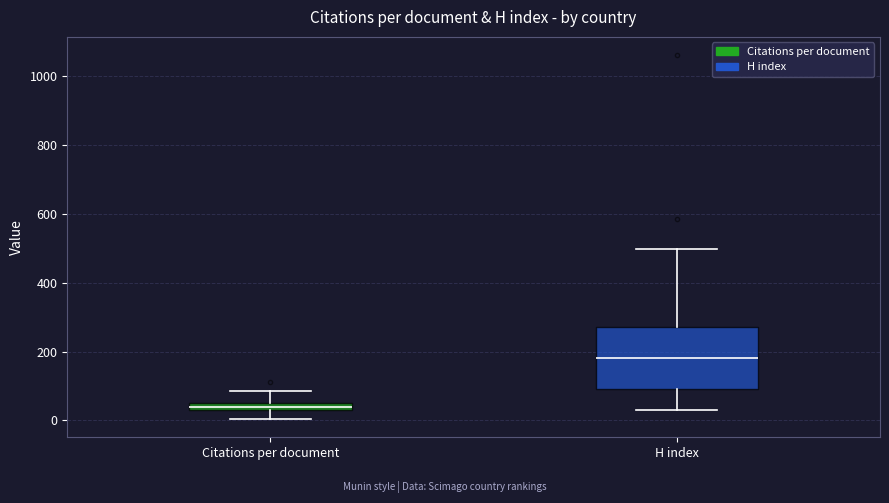

Which box has the highest median line?

H index